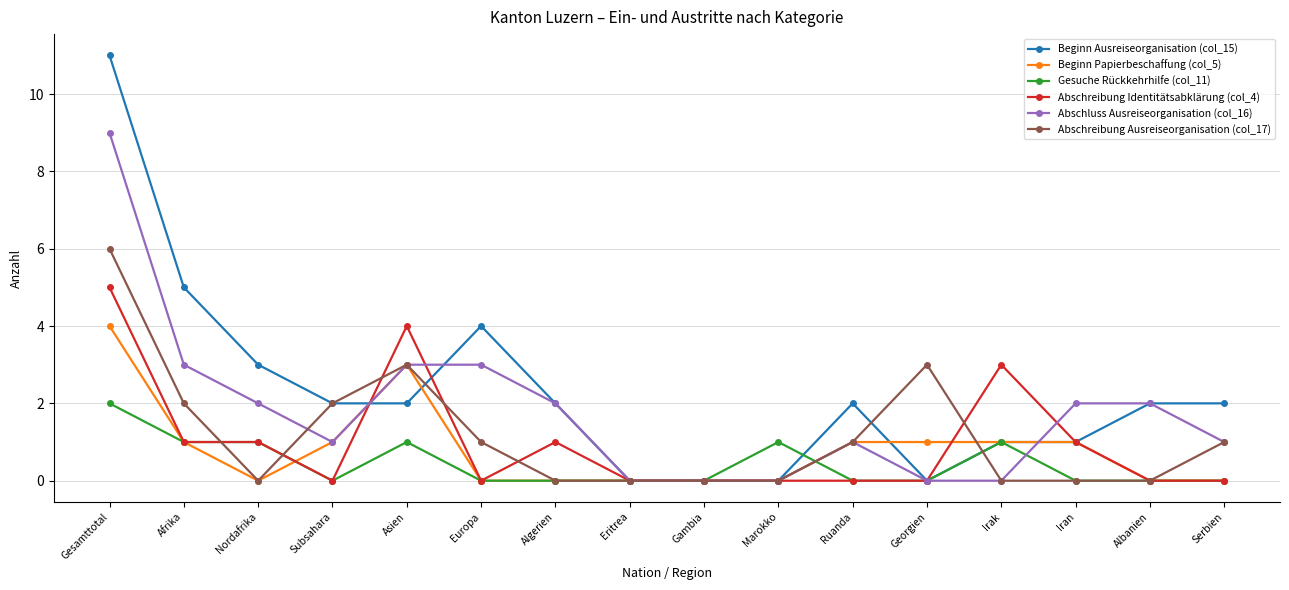

At which category is the sum across all series the highest?

Gesamttotal